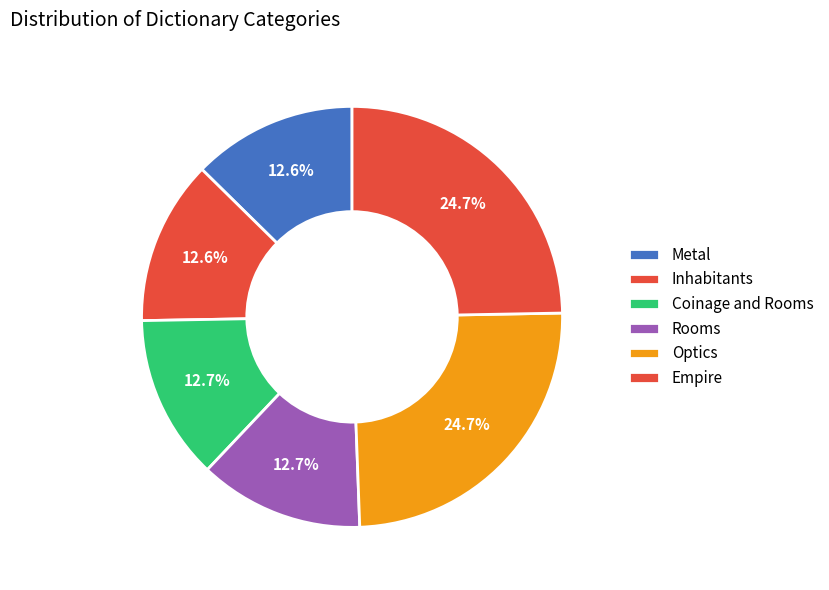

Between Coinage and Rooms and Inhabitants, which is larger?

Coinage and Rooms